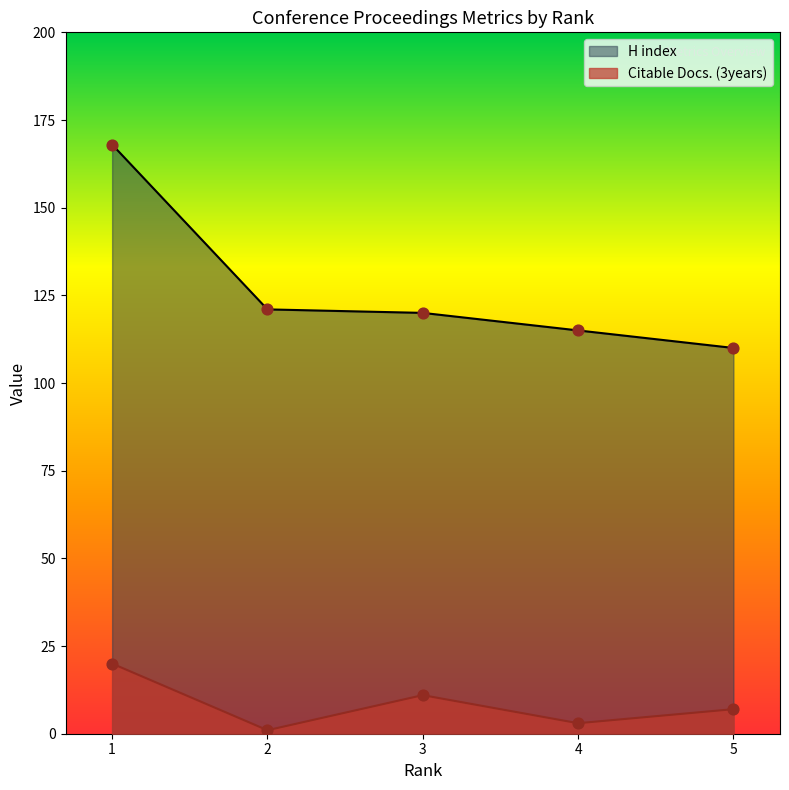

Which series has the largest total across all categories?

H index